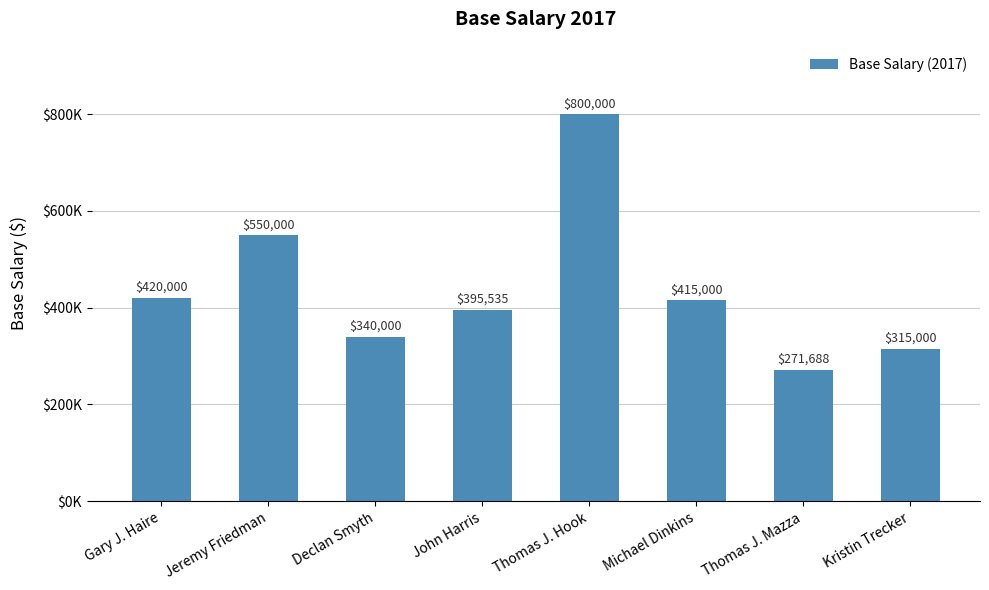

Does the chart contain any negative values?

No